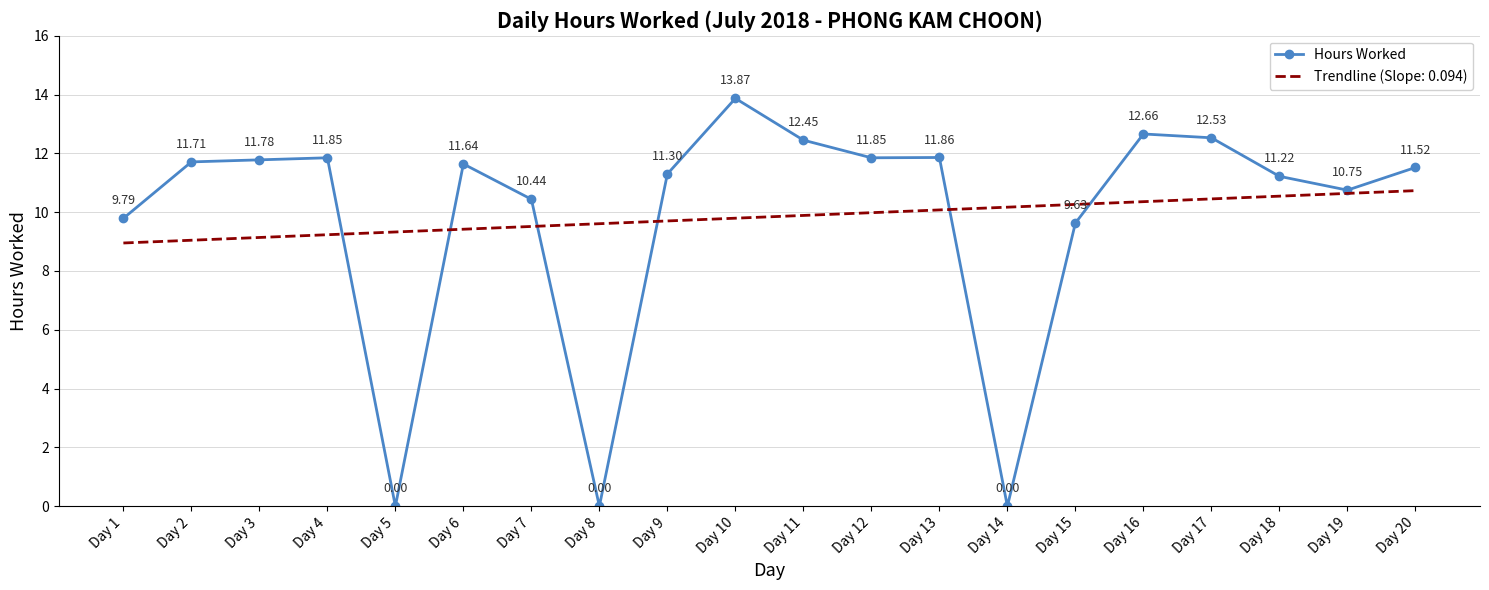

At Day 5, list the series in order from largest to smallest.

Trendline (Slope: 0.094), Hours Worked